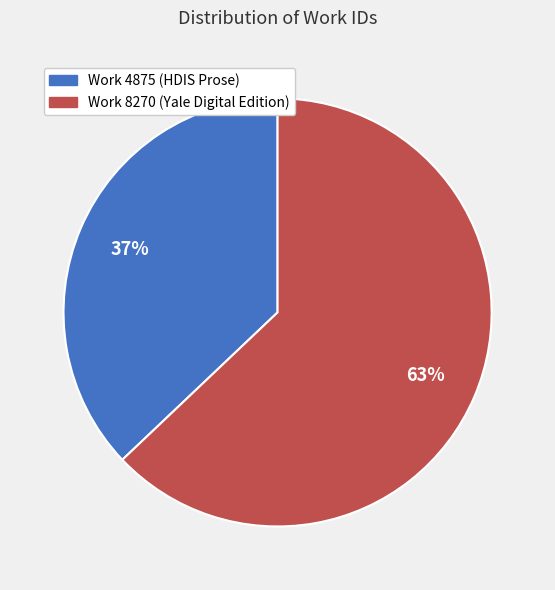

Combined, do Work 8270 (Yale Digital Edition) and Work 4875 (HDIS Prose) account for over 50%?

Yes